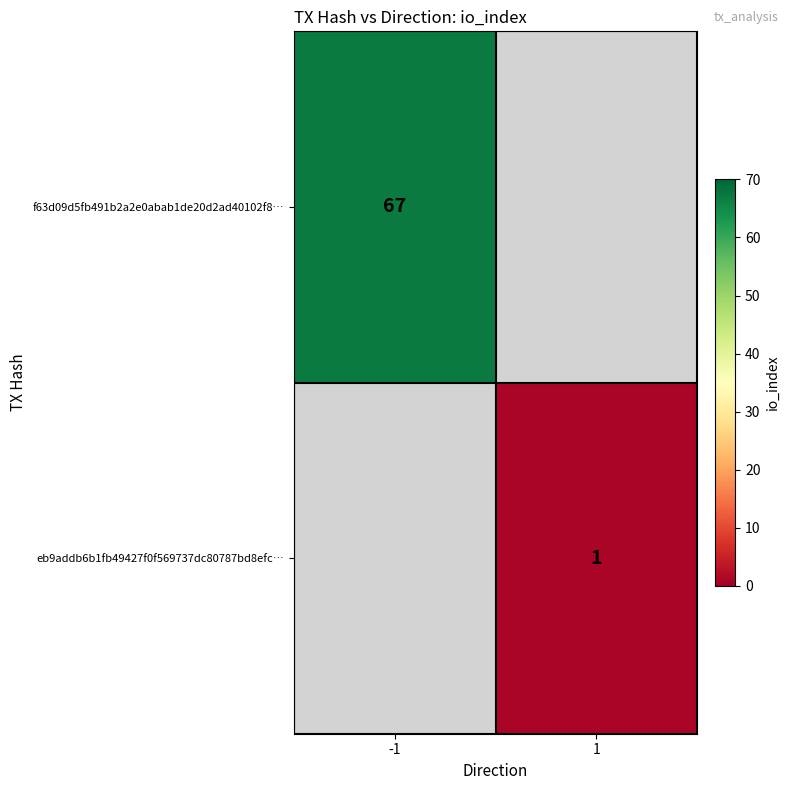

Is it true that f63d09d5fb491b2a2e0abab1de20d2ad40102f8… equals 89 at -1?

False